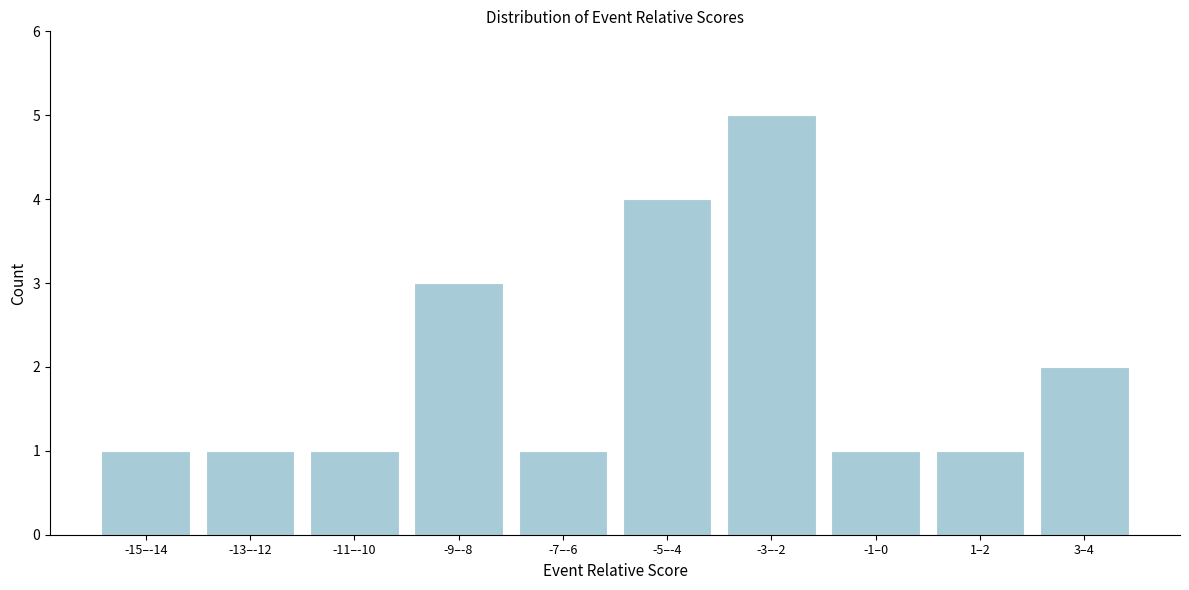

Reading left to right, what are all the values shown in this chart?

-15–-14=1	-13–-12=1	-11–-10=1	-9–-8=3	-7–-6=1	-5–-4=4	-3–-2=5	-1–0=1	1–2=1	3–4=2